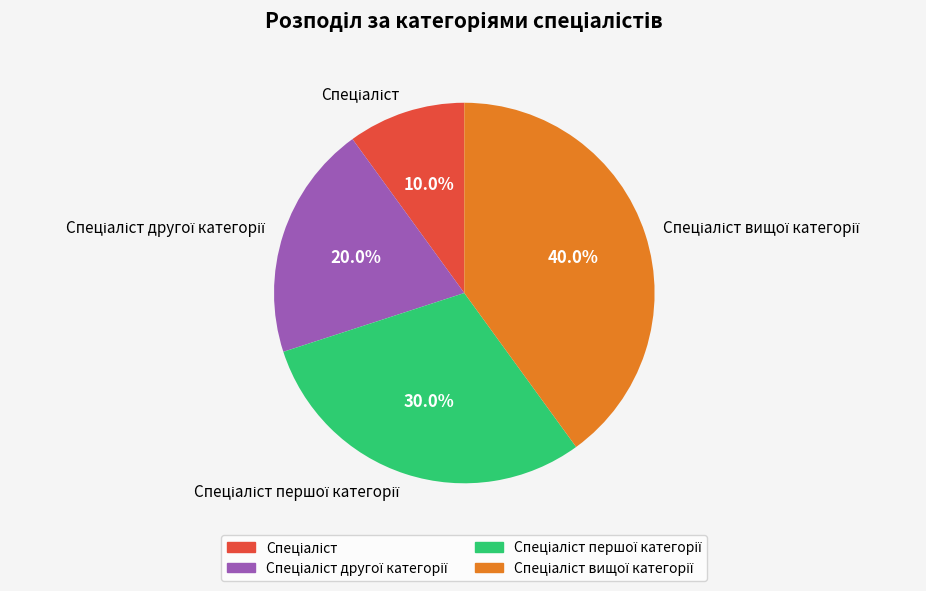

Is there a majority slice in this chart?

No